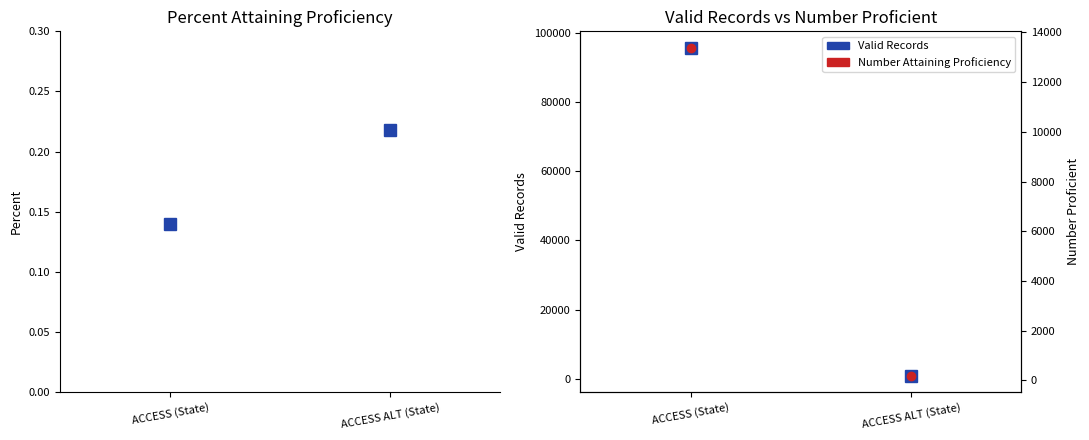

Between ACCESS ALT (State) and ACCESS (State), which is larger?

ACCESS ALT (State)